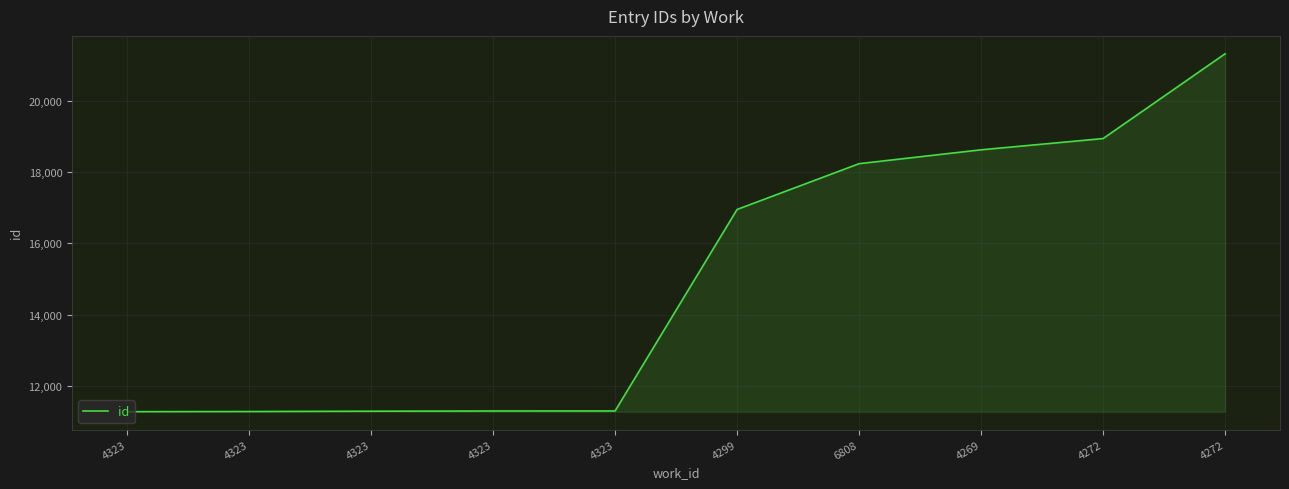

Rank the categories by value from lowest to highest.

4323, 4323, 4323, 4323, 4323, 4299, 6808, 4269, 4272, 4272